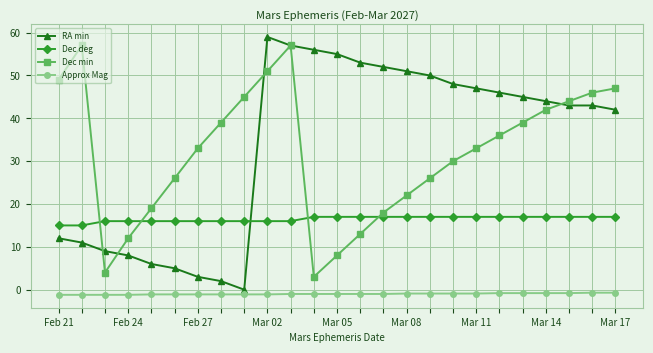

What is the maximum value shown in the chart?

59.0